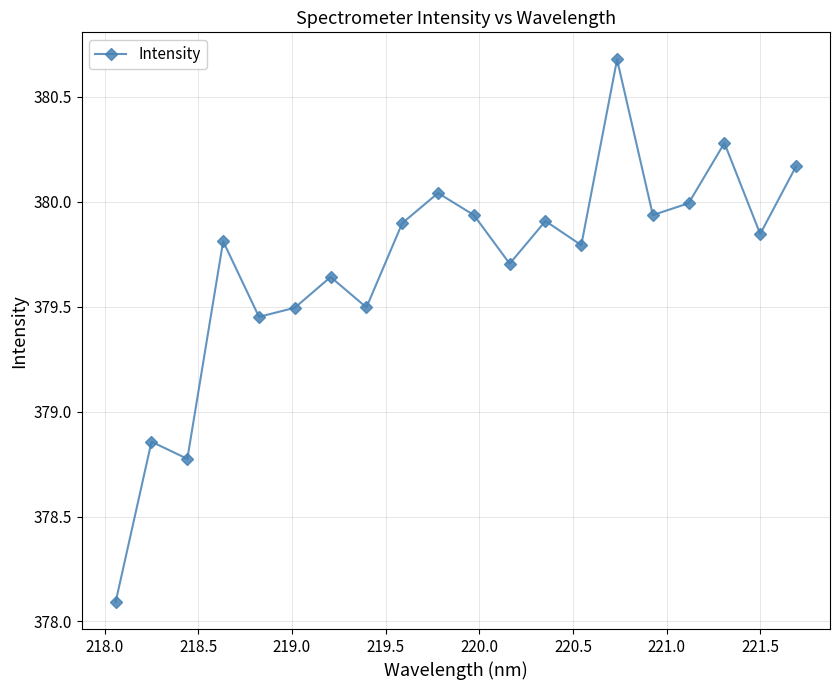

What is the difference between the second highest and second lowest values?

1.5